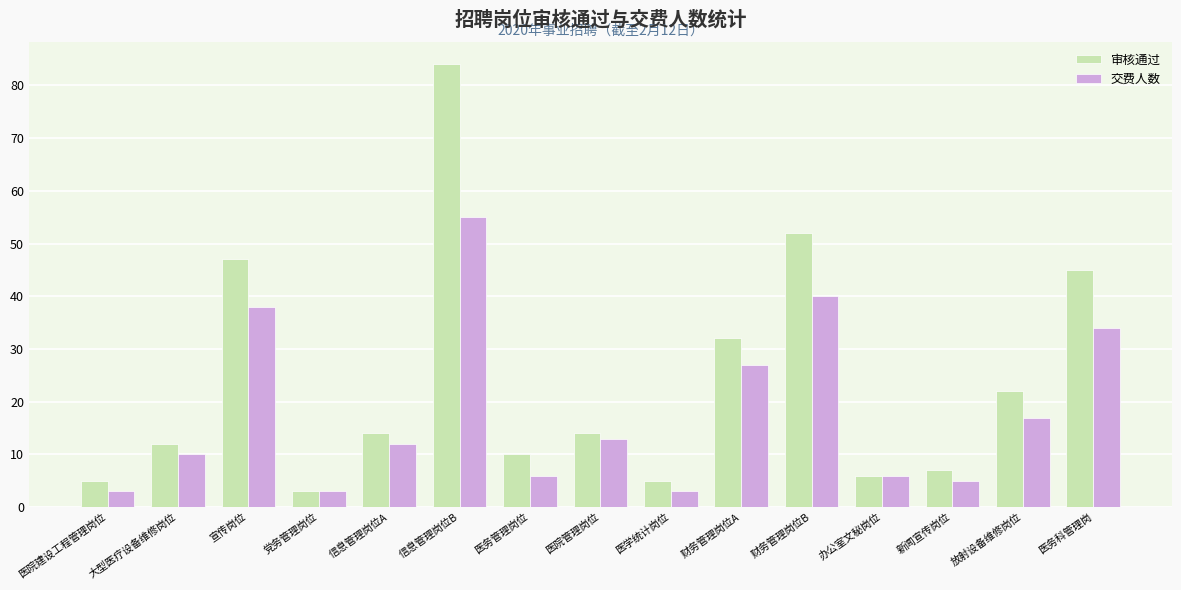

List the series in order of their peak value, highest first.

审核通过, 交费人数